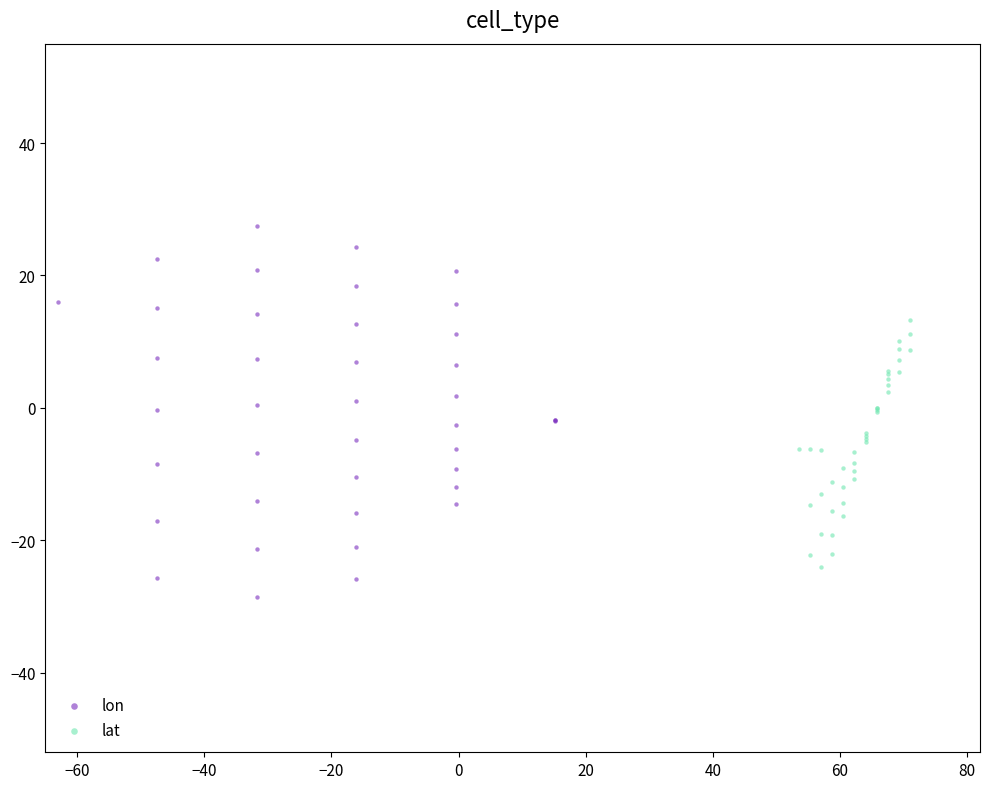

Which series contains the lowest Y value?

lon